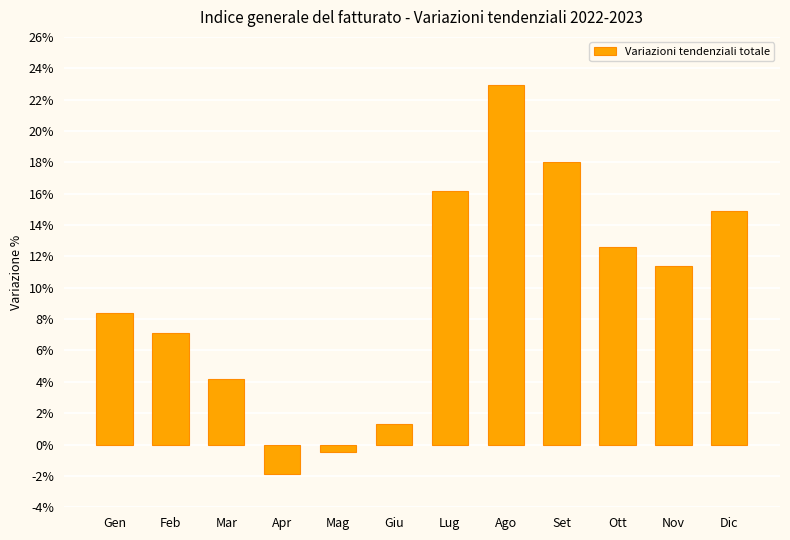

Reading left to right, extract all data points from this chart.

Gen=8.4	Feb=7.1	Mar=4.2	Apr=-1.9	Mag=-0.5	Giu=1.3	Lug=16.2	Ago=22.9	Set=18.0	Ott=12.6	Nov=11.4	Dic=14.9